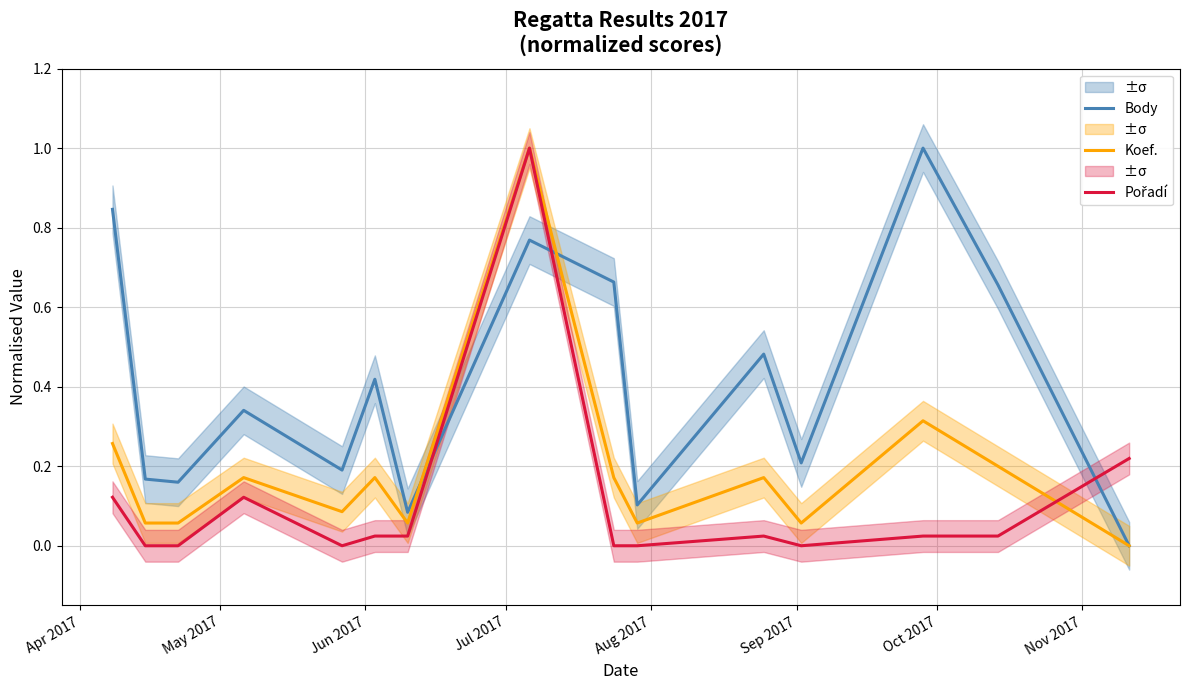

At how many categories does at least one series exceed 0?

15